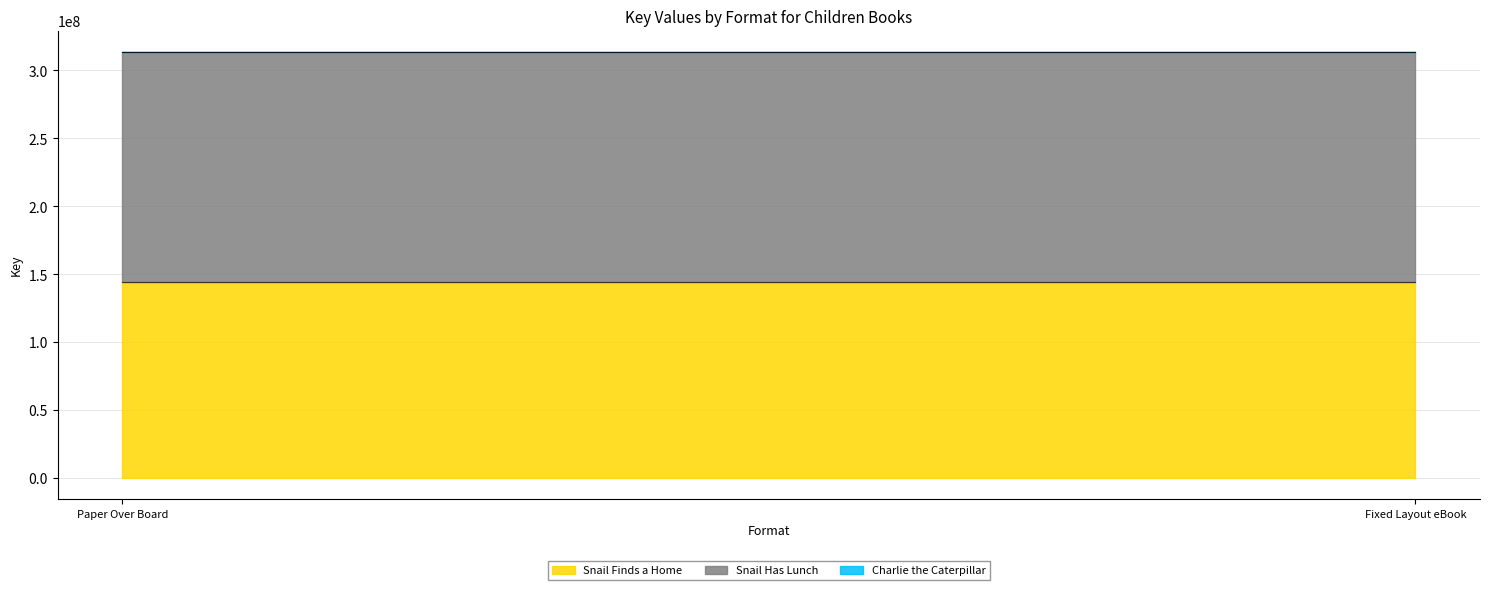

True or false: Snail Has Lunch has a value of 242786783 at Fixed Layout eBook.

False